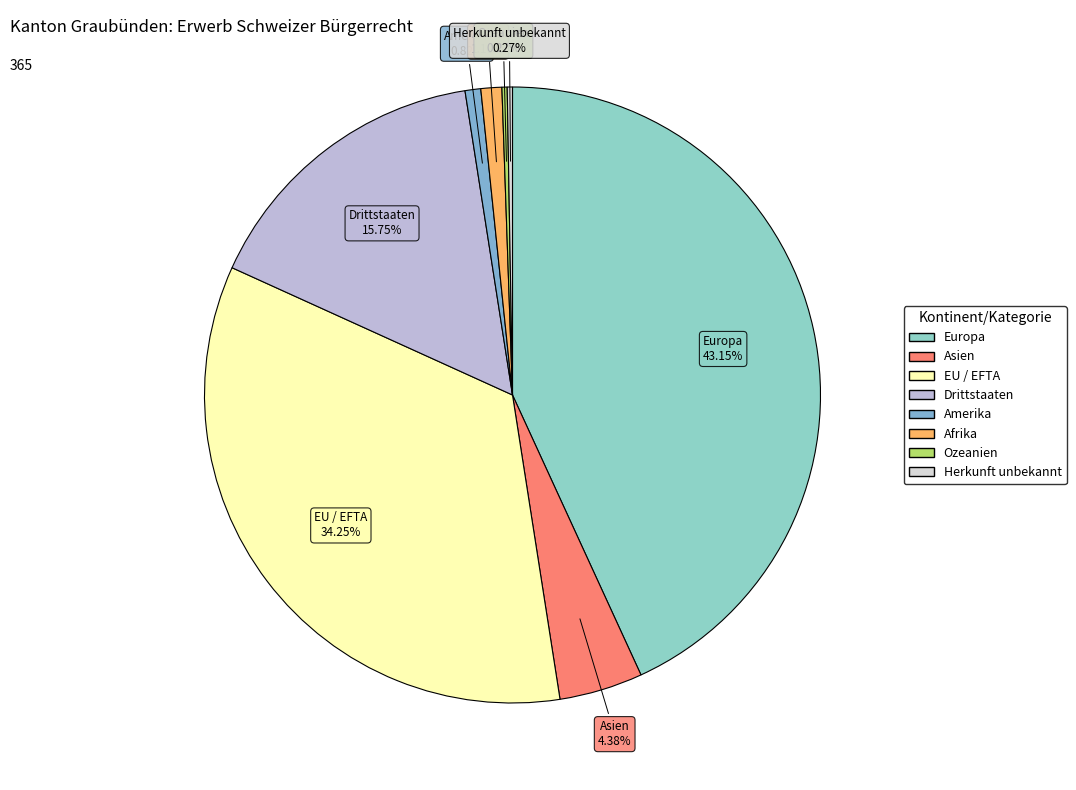

Combined, do EU / EFTA and Asien account for over 50%?

No